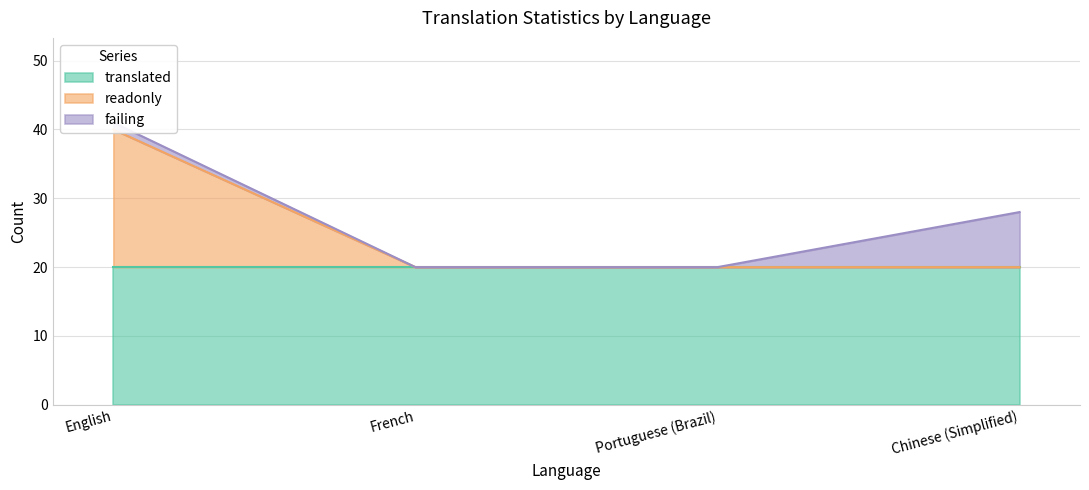

What is the greatest value displayed?

20